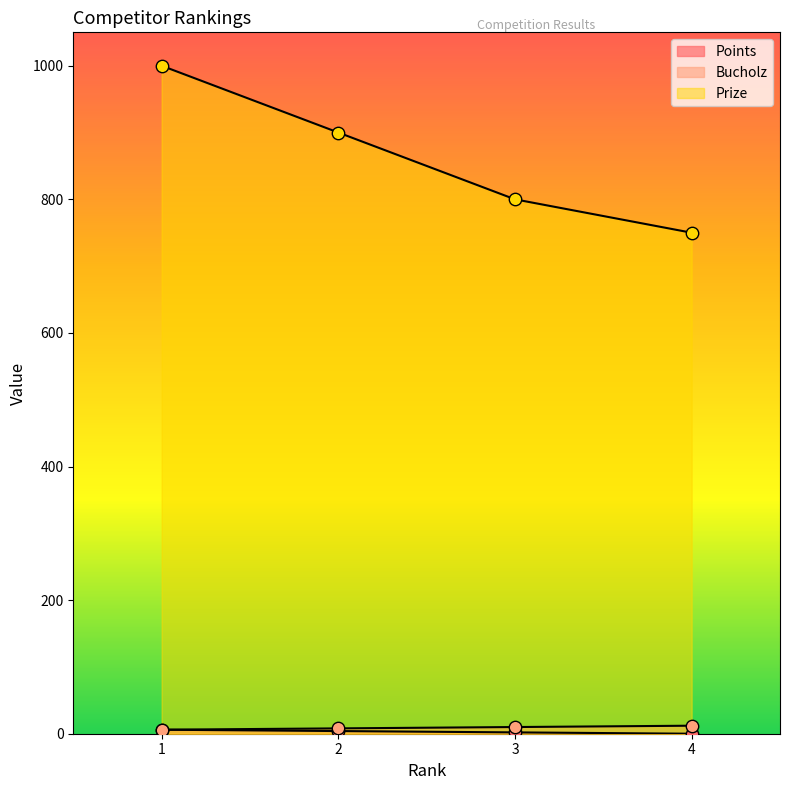

What are all the series names shown in the legend?

Points, Bucholz, Prize